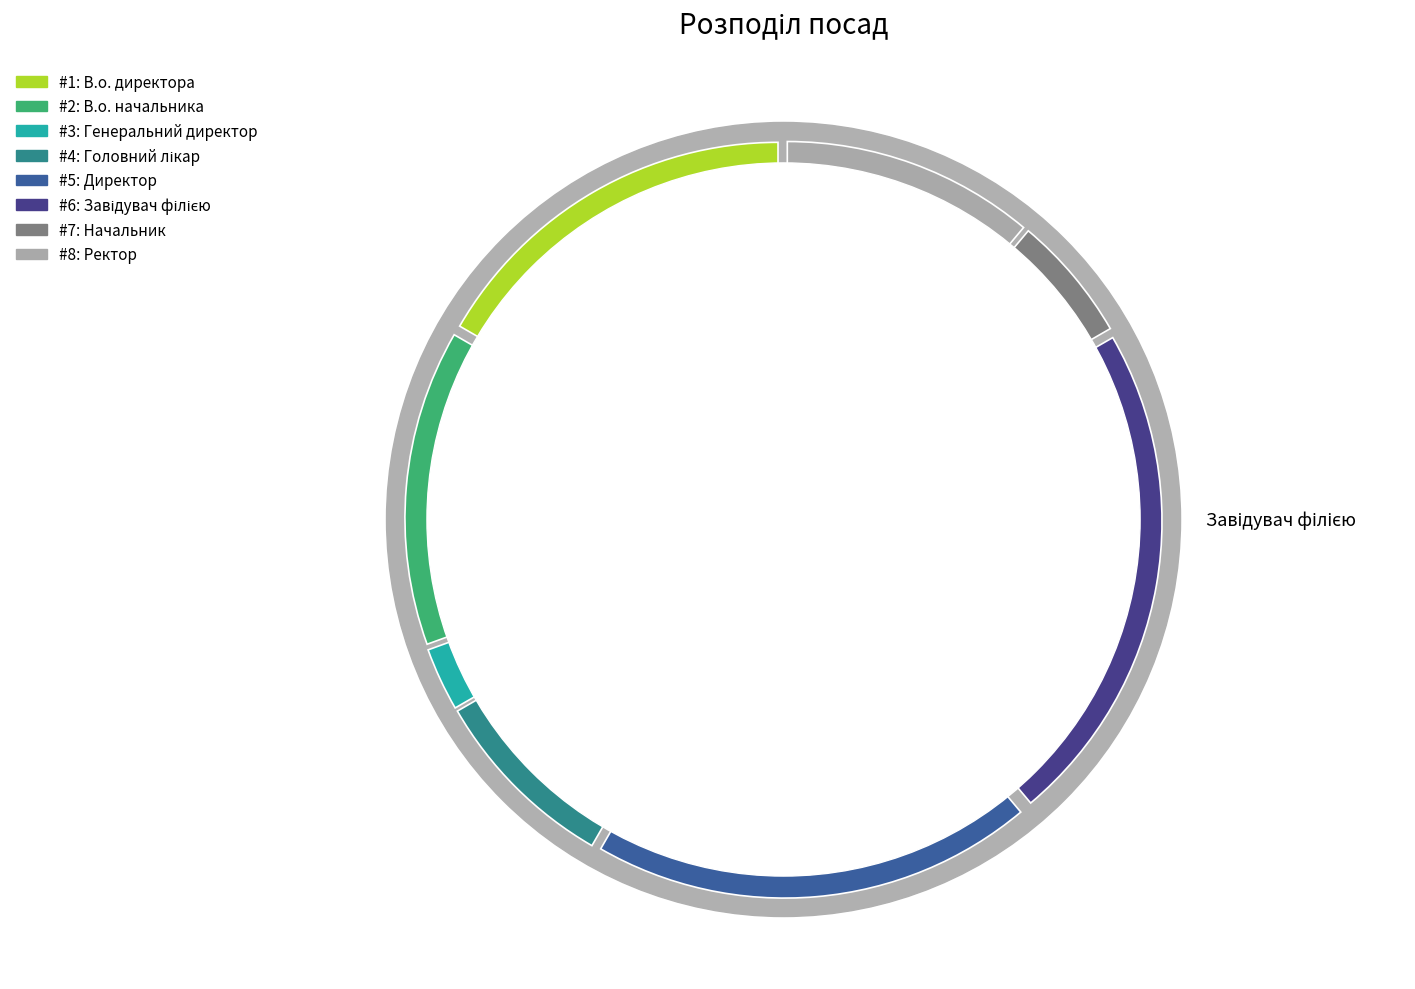

True or false: В.о. начальника accounts for 14% of the total.

True